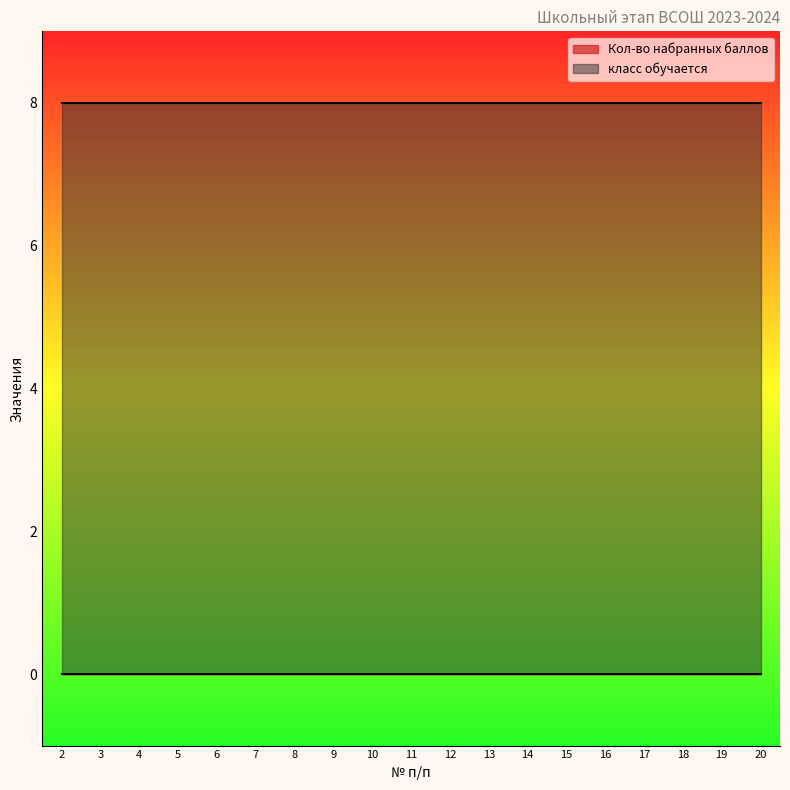

The класс обучается series shows 4 at 4. True or false?

False